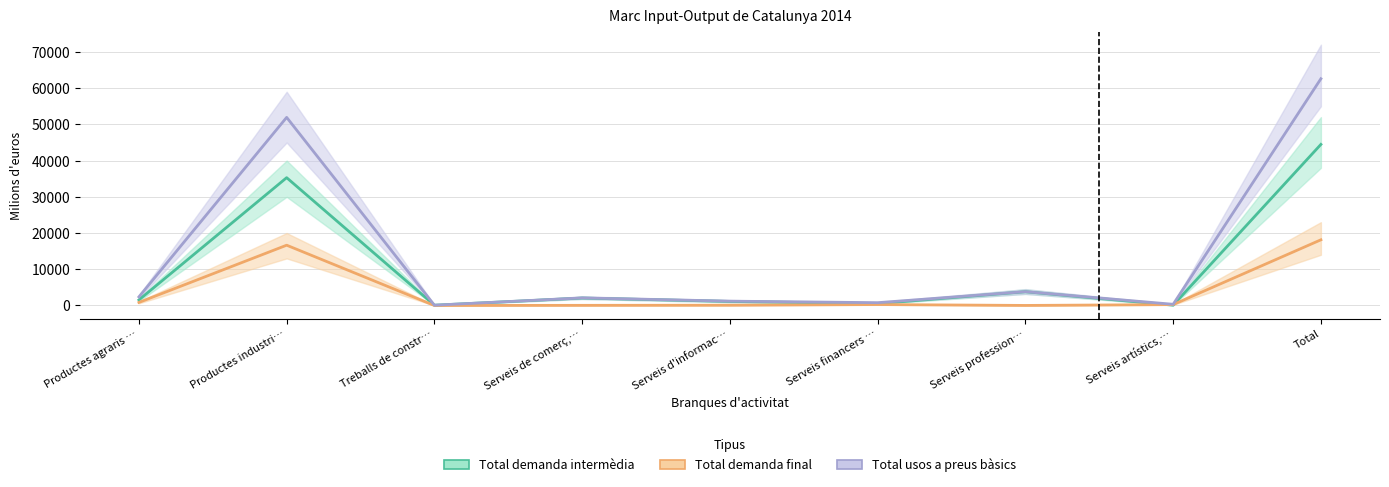

What is the approximate value of Total demanda intermèdia at Productes agraris …?

1531.3